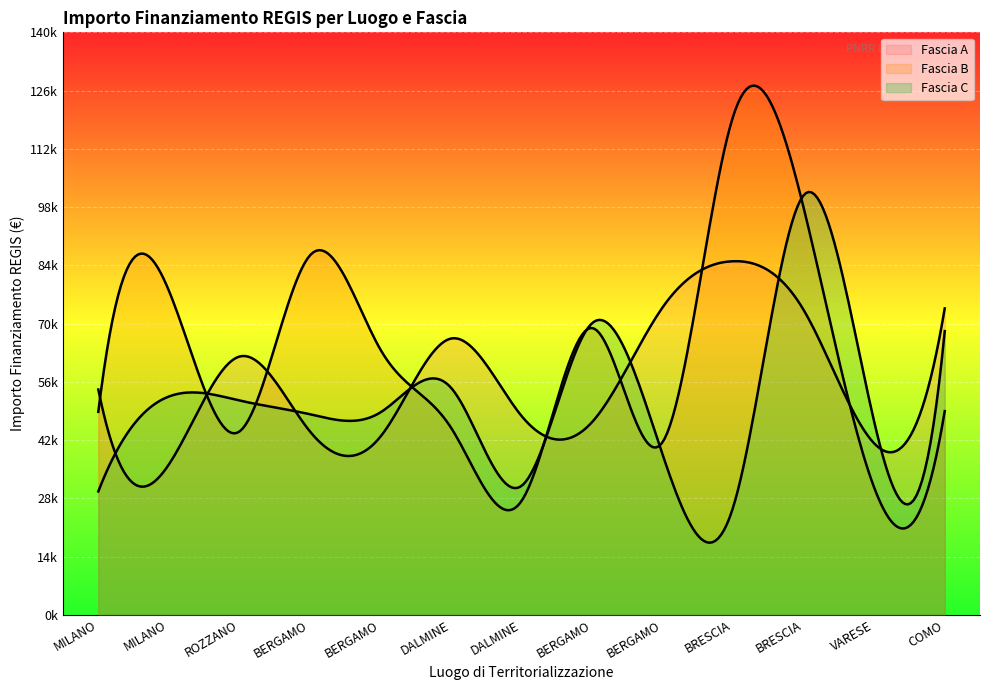

What is the difference between the maximum and second lowest values in the Fascia B series?

89224.6